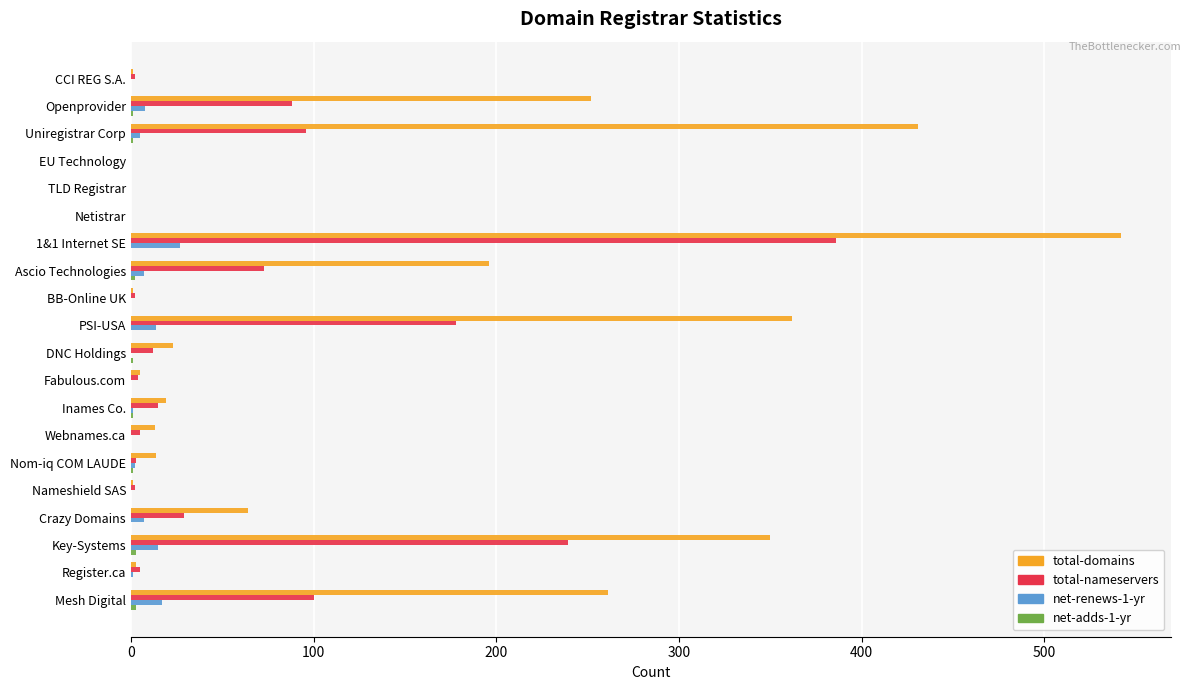

What is the average value of the net-renews-1-yr series?

5